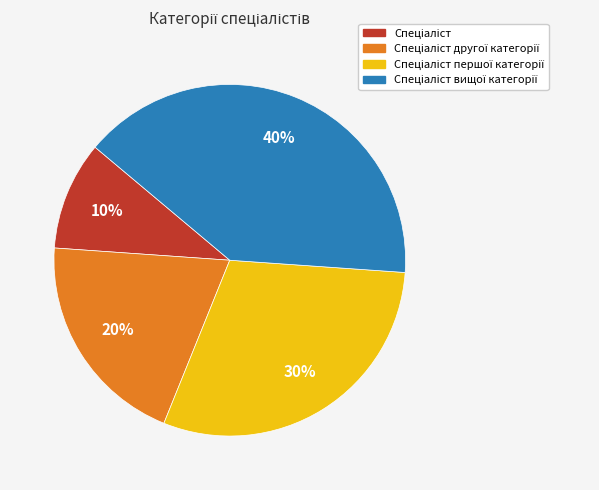

Is there a majority slice in this chart?

No